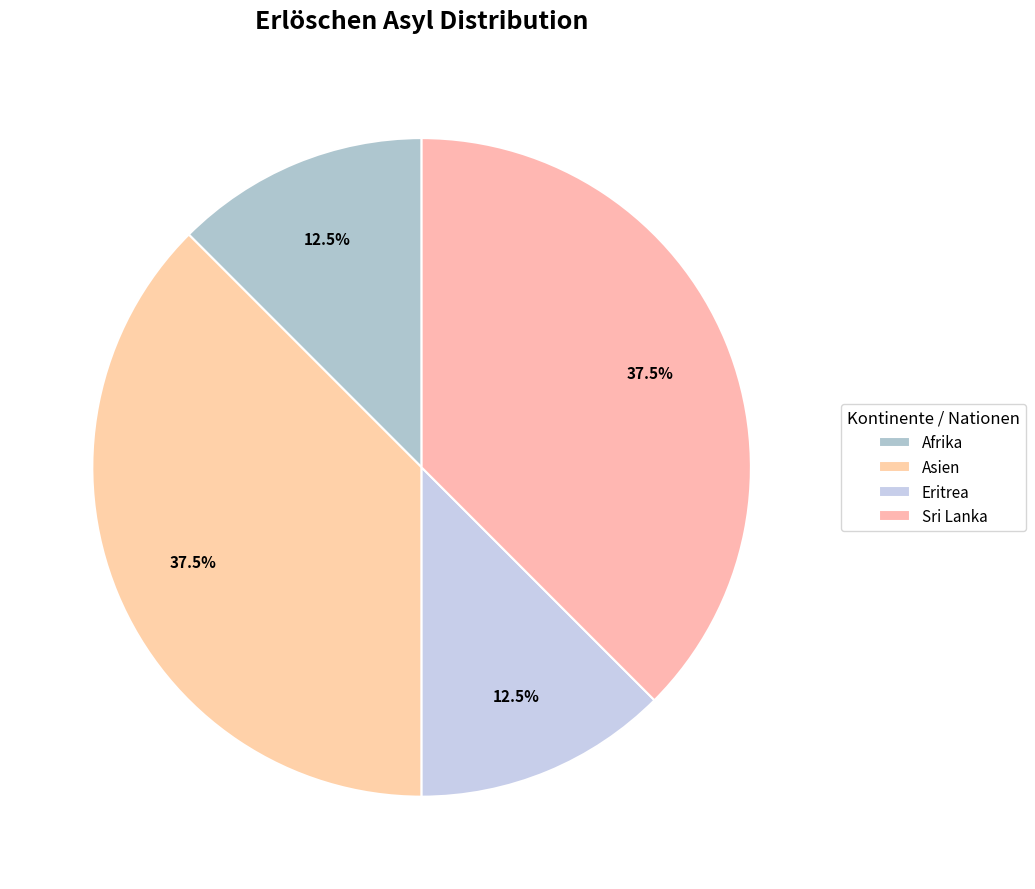

What percentage is the Eritrea slice, to the nearest percent?

12%